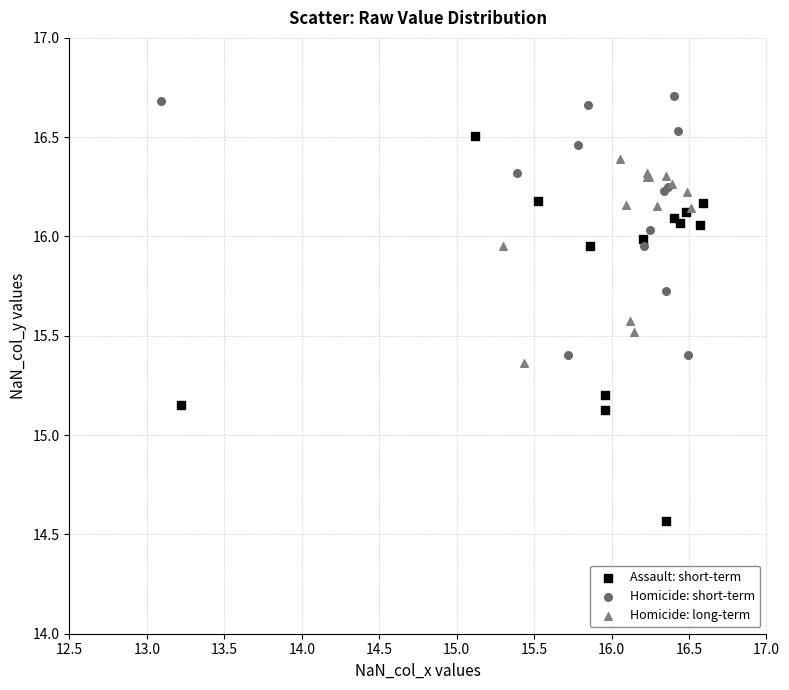

Which series reaches the maximum Y coordinate?

Homicide: short-term